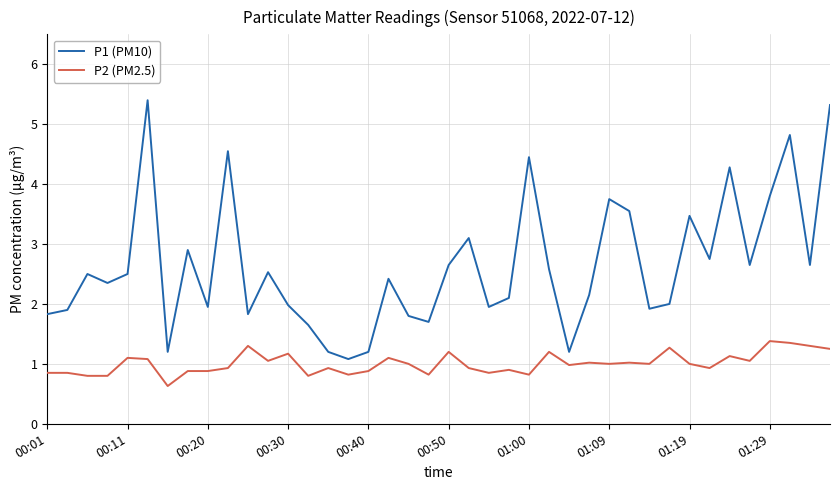

What is the difference between the maximum and minimum values in the P1 (PM10) series?

4.3